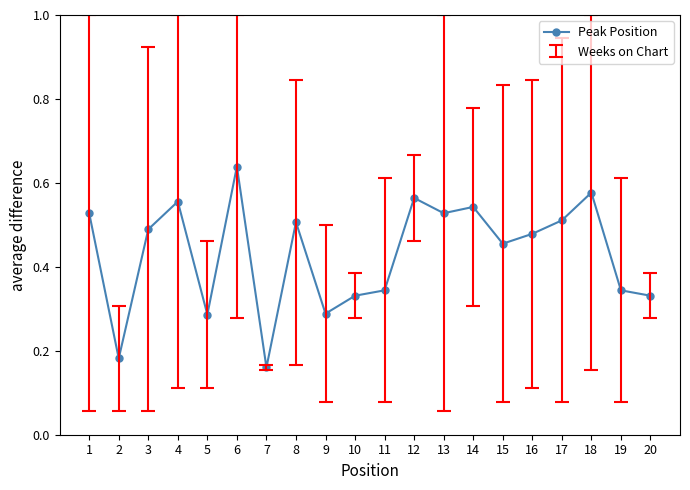

At which category does the chart reach its peak across all series?

6